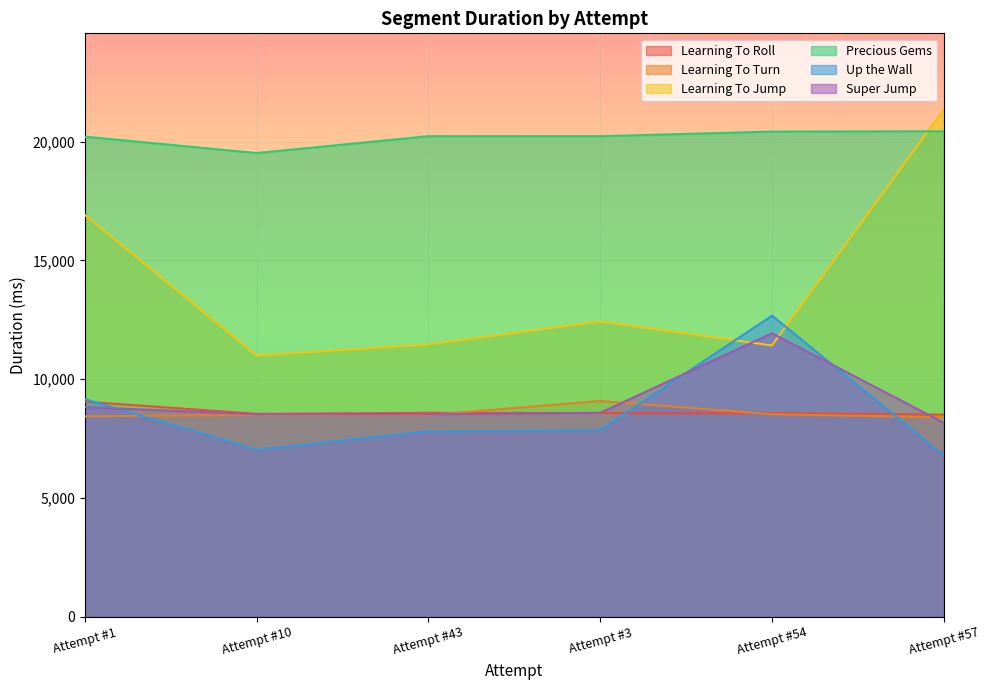

How many lines are shown in the chart?

6